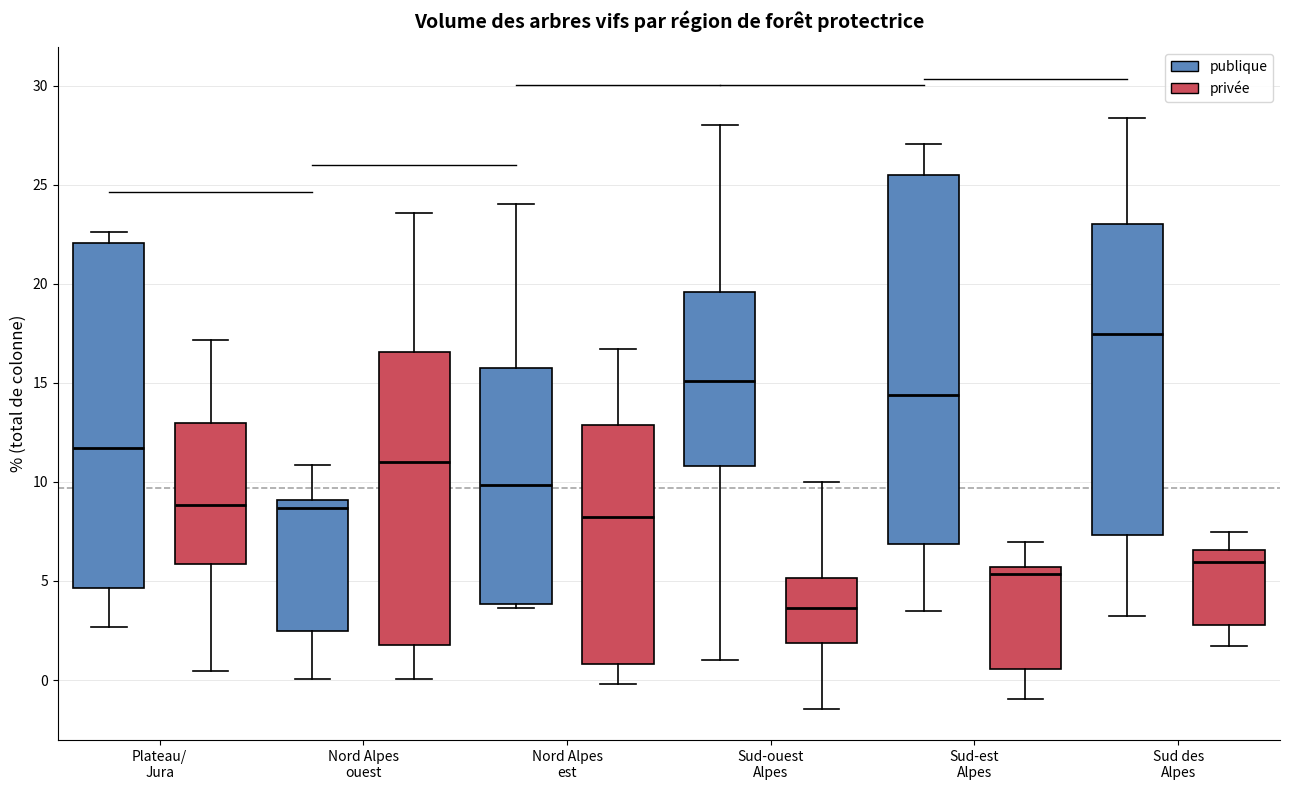

Which box is the tallest, from its lower edge to its upper edge?

Sud-est Alpes (publique)